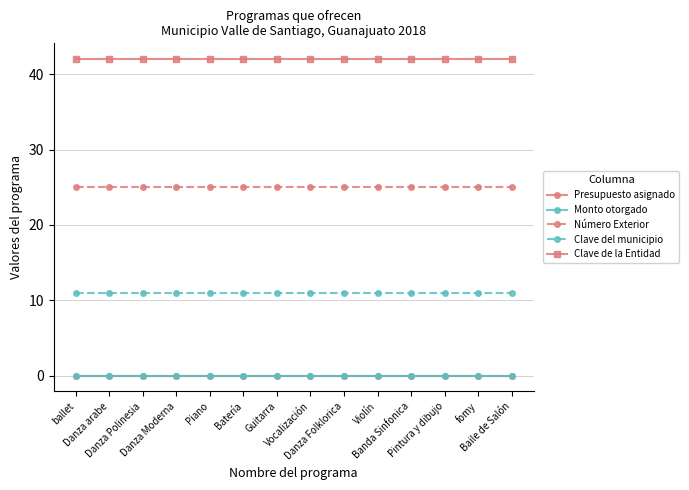

Does the chart display data point markers on the line(s)?

Yes